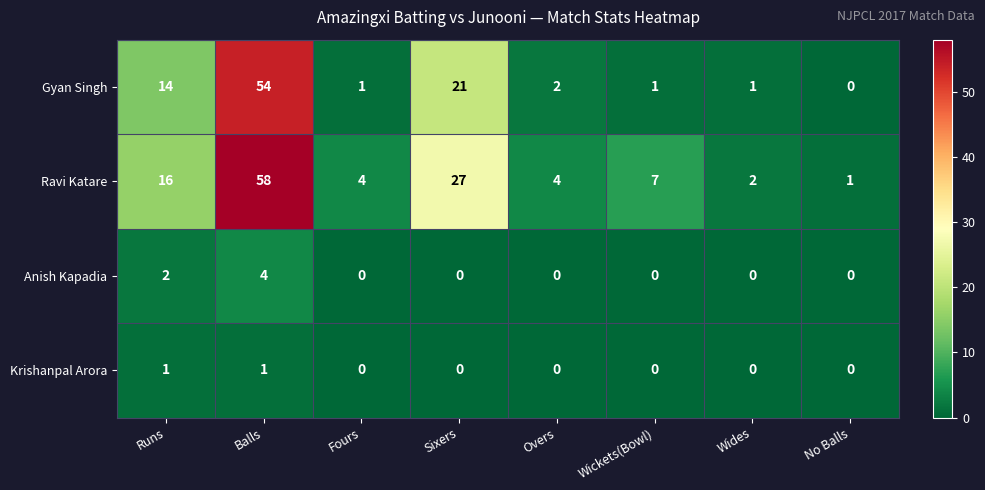

At which category is the sum across all series the highest?

Balls